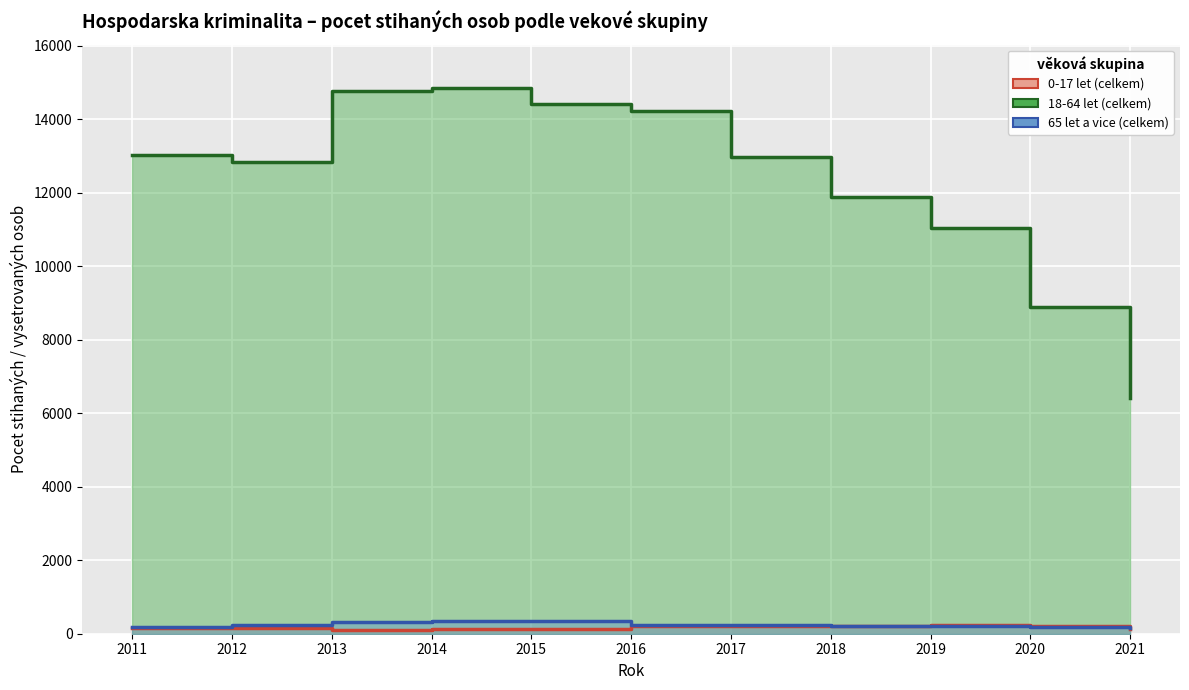

What is the value of the 18-64 let (celkem) point at the 4th from the left?

14838